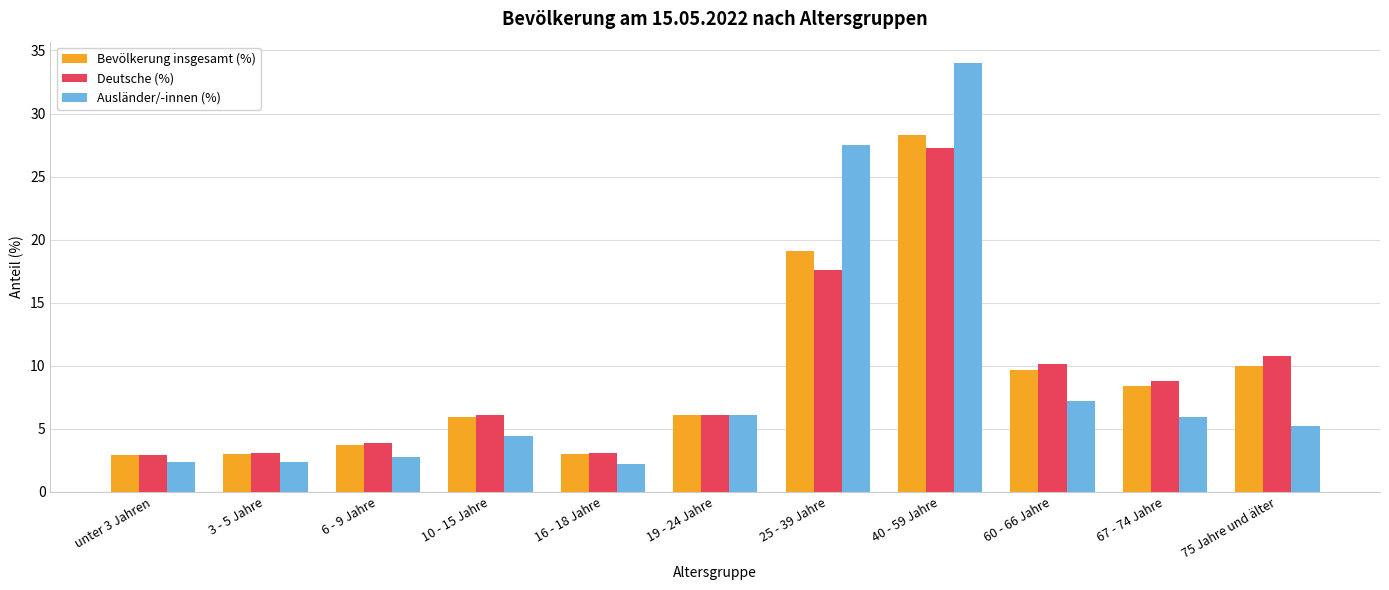

What are all the series names shown in the legend?

Bevölkerung insgesamt (%), Deutsche (%), Ausländer/-innen (%)